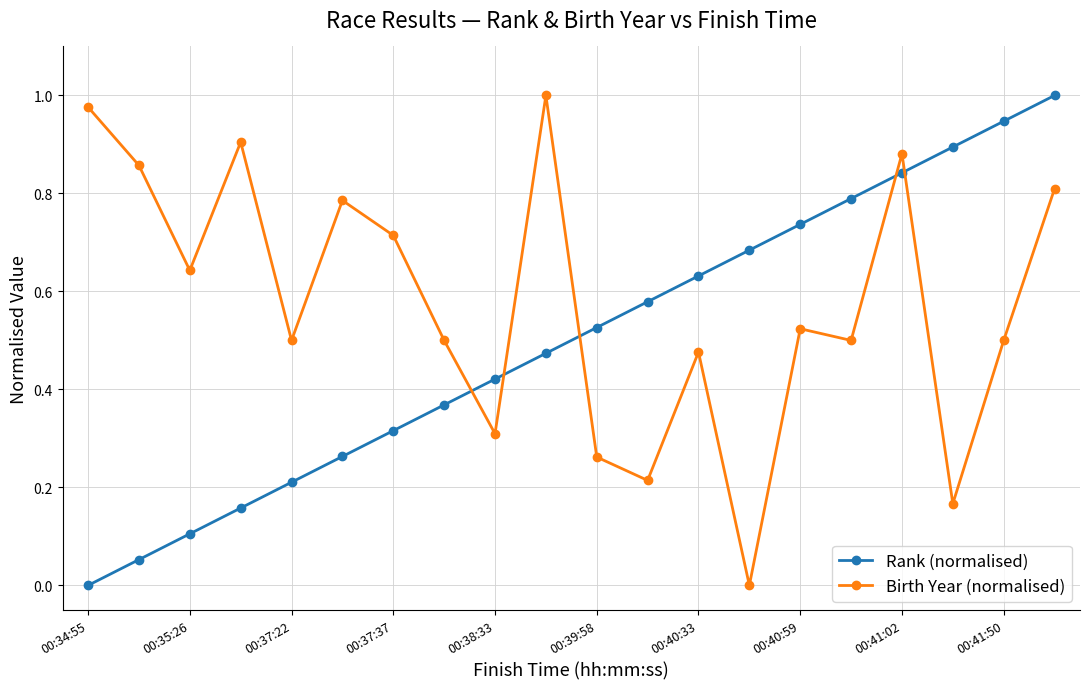

Which series has the largest total across all categories?

Birth Year (normalised)